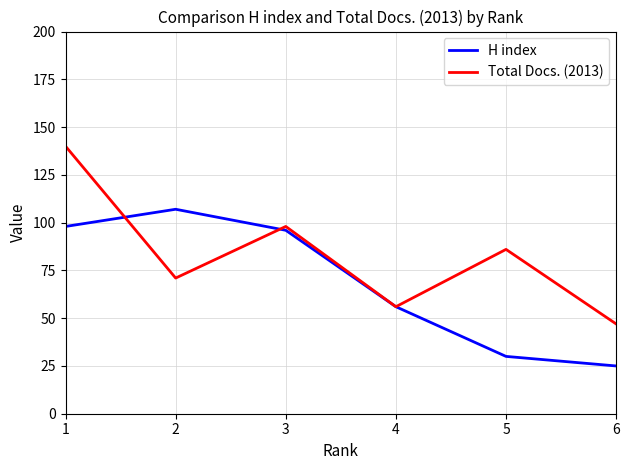

Reading left to right, transcribe all the data shown in this chart.

H index: 98	107	96	56	30	25
Total Docs. (2013): 140	71	98	56	86	47